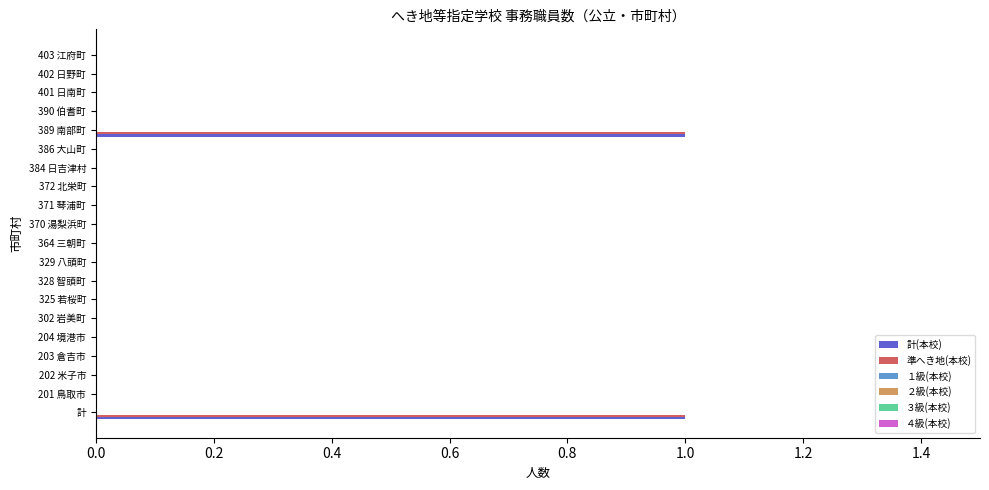

The 計(本校) series shows 0 at 372 北栄町. True or false?

True